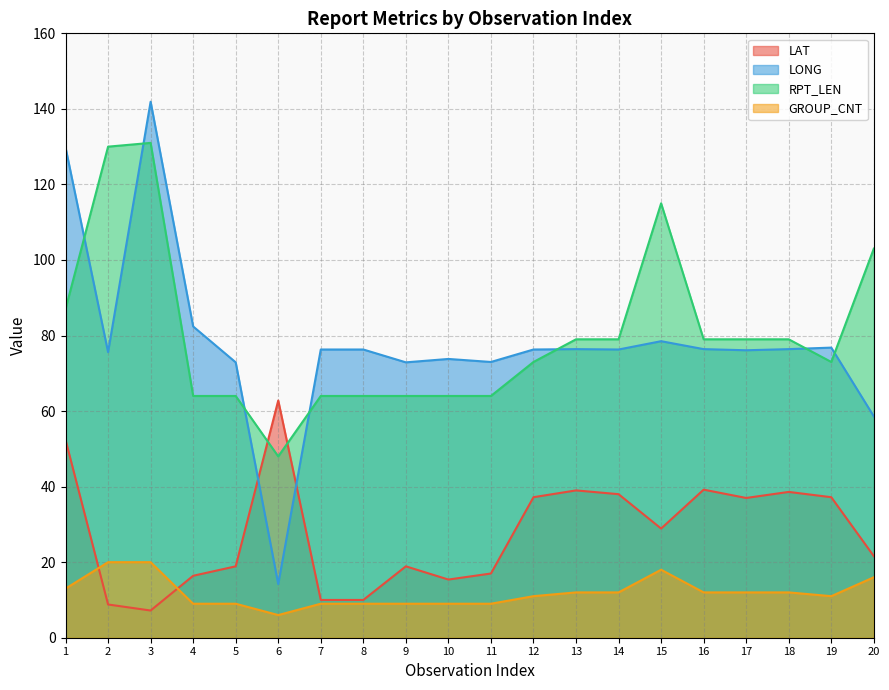

Reading left to right, extract all data points from this chart.

LAT: 52.4	8.8	7.2	16.4	18.9	62.8	10.0	10.0	18.9	15.4	17.0	37.2	39.0	38.0	28.9	39.2	37.0	38.6	37.2	21.6
LONG: 129.8	75.6	141.9	82.4	72.9	14.2	76.3	76.3	72.9	73.8	73.0	76.3	76.4	76.3	78.5	76.4	76.1	76.4	76.8	58.6
RPT_LEN: 87.0	130.0	131.0	64.0	64.0	48.0	64.0	64.0	64.0	64.0	64.0	73.0	79.0	79.0	115.0	79.0	79.0	79.0	73.0	103.0
GROUP_CNT: 13.0	20.0	20.0	9.0	9.0	6.0	9.0	9.0	9.0	9.0	9.0	11.0	12.0	12.0	18.0	12.0	12.0	12.0	11.0	16.0